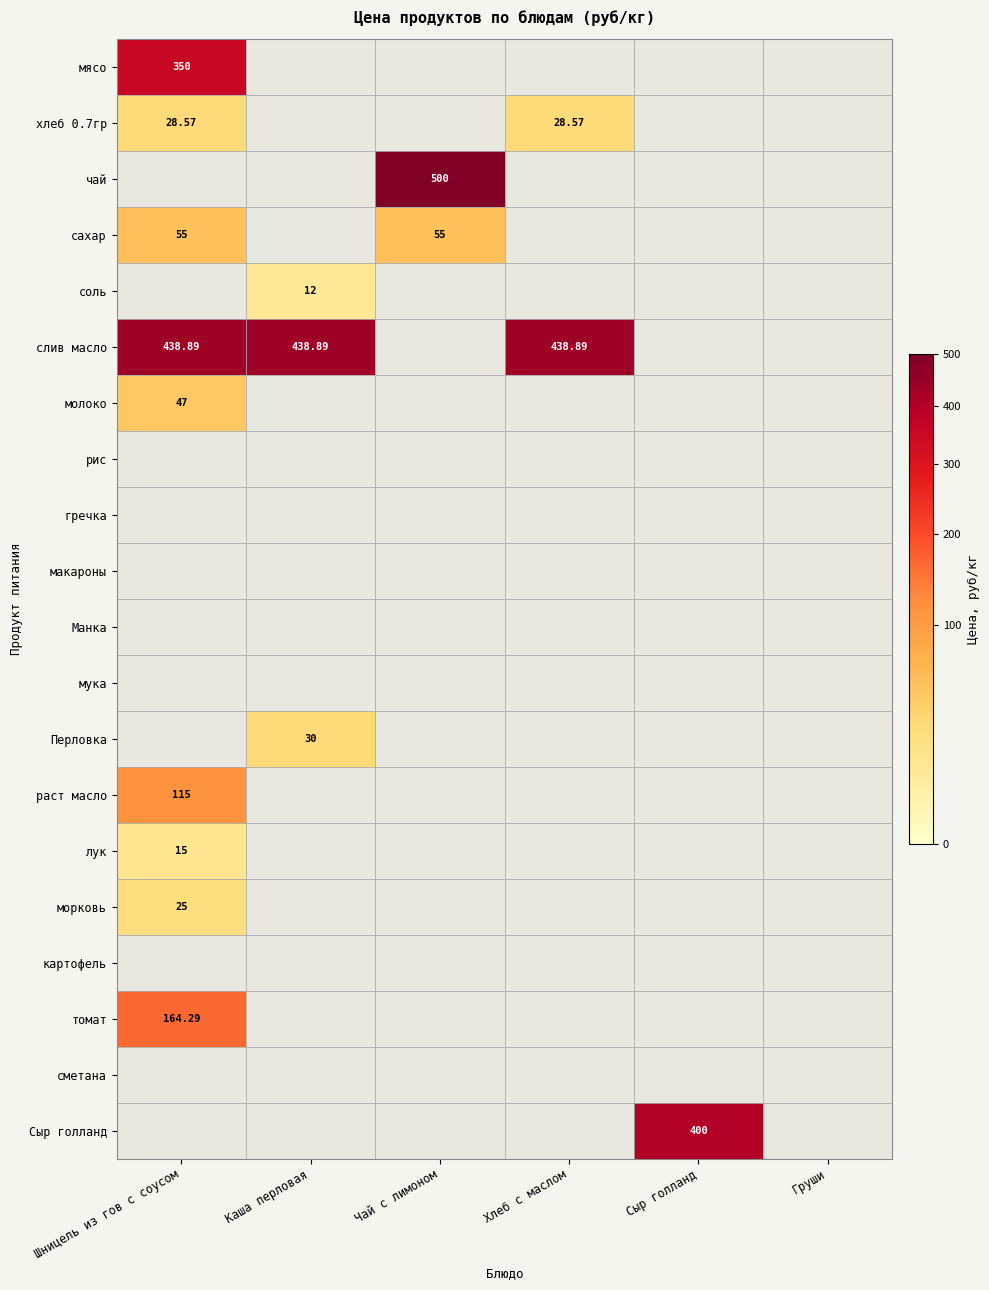

The value of сахар at Хлеб с маслом is 34.1. True or false?

False